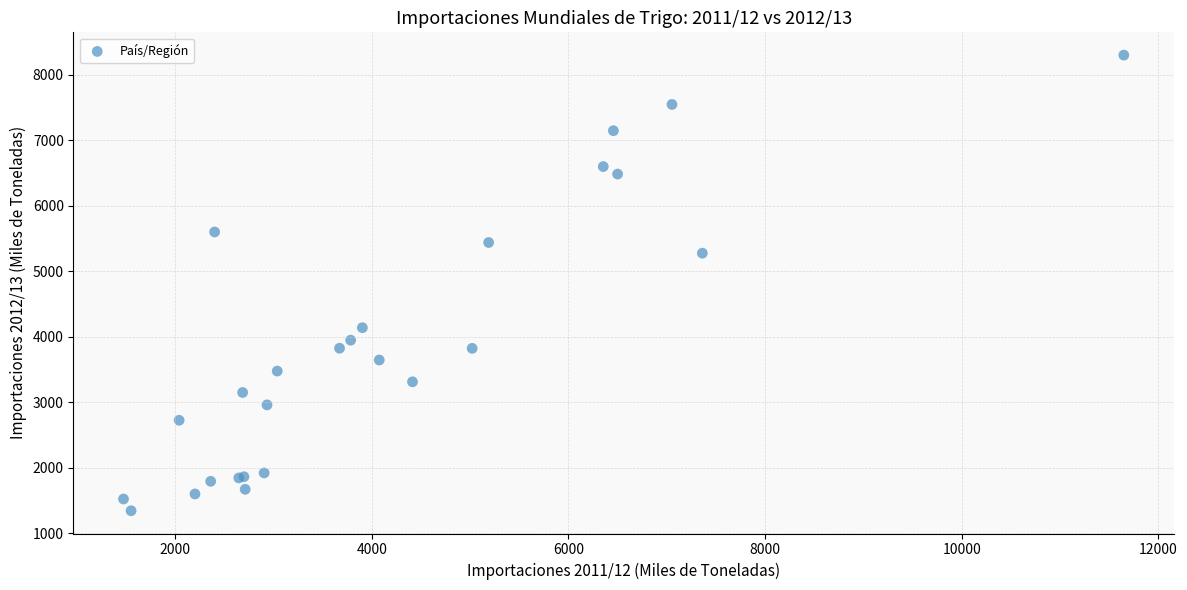

What Y value in the scatter plot is closest to 4822?

5276